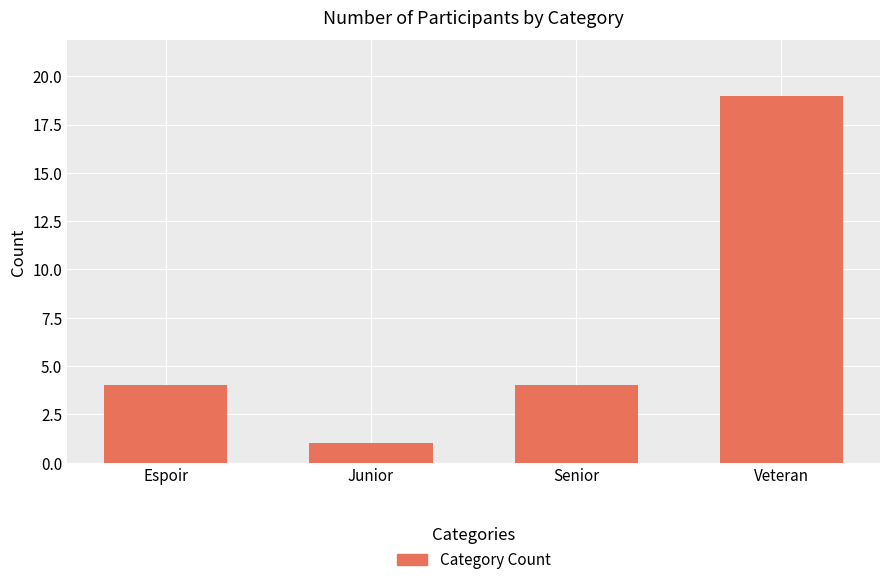

Which label corresponds to the largest value in the chart?

Veteran